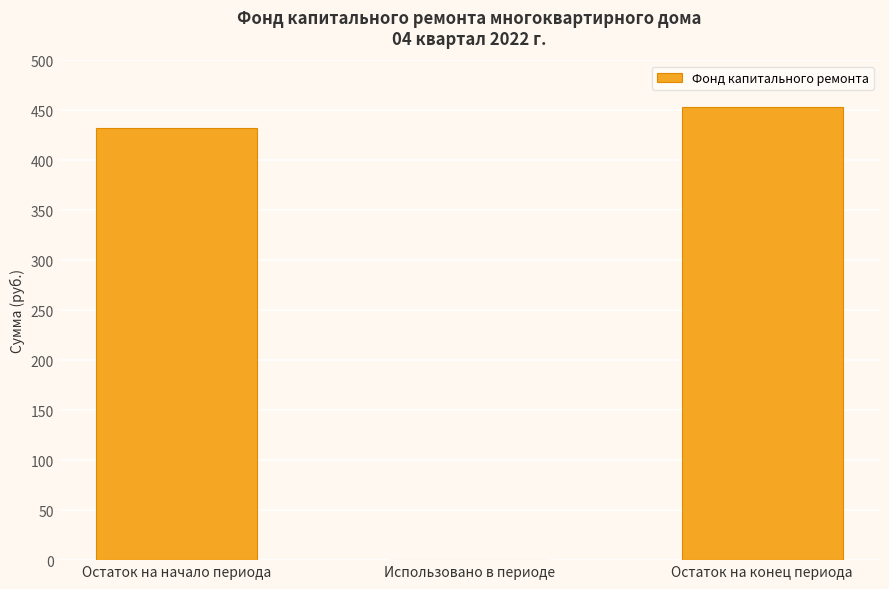

The value at Использовано в периоде is -190.7. True or false?

False